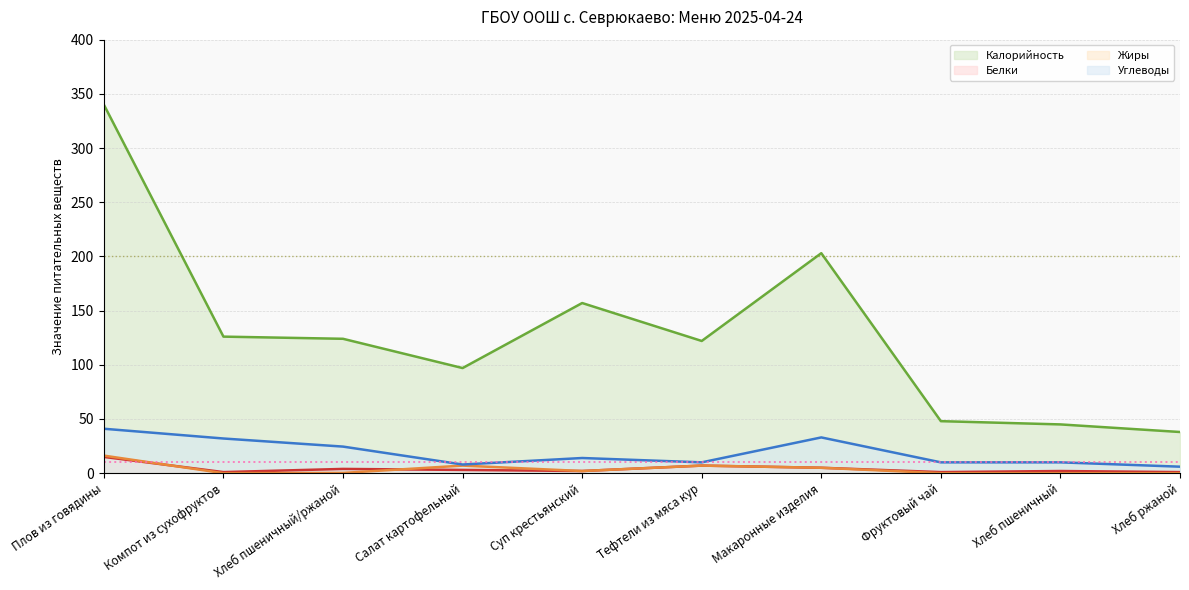

What position from the right is Хлеб пшеничный/ржаной?

8